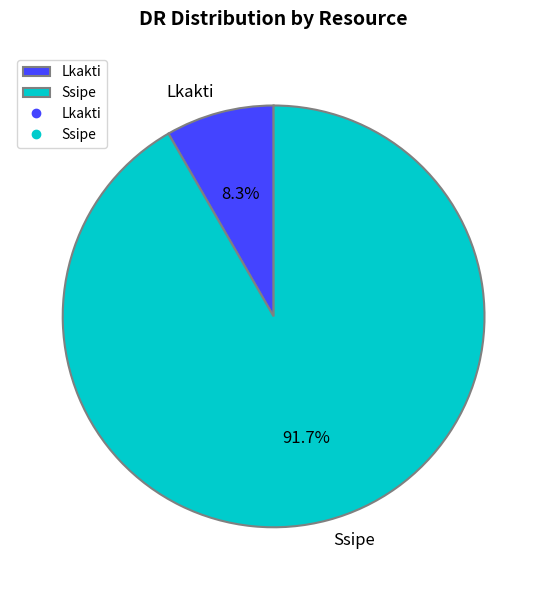

To the nearest percent, what is the difference between the largest and smallest slice percentages?

83%